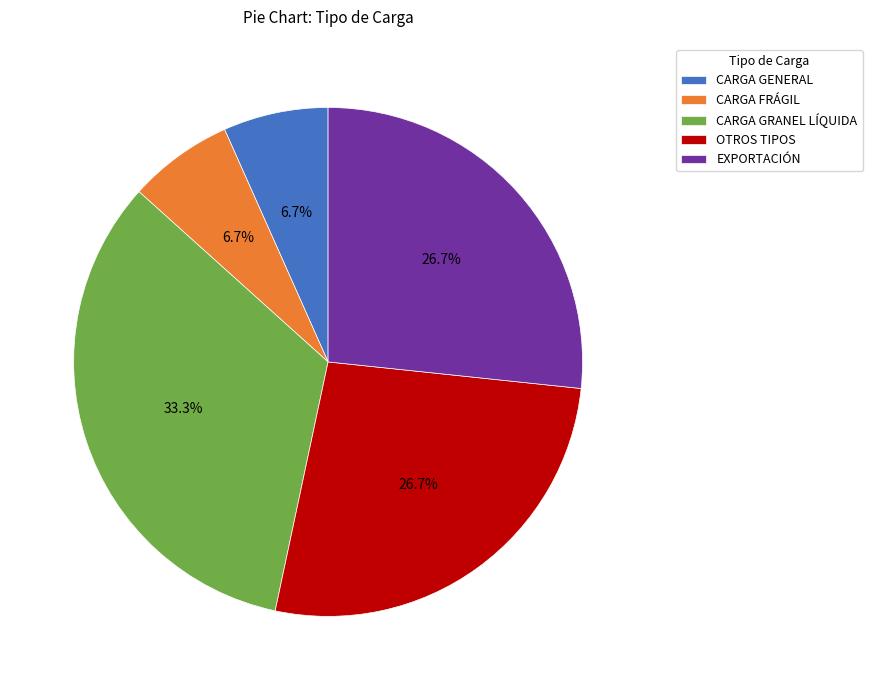

Combined, what portion of the pie is CARGA FRÁGIL and CARGA GRANEL LÍQUIDA?

40.0%